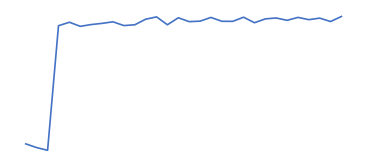

Reading left to right, what are all the values shown in this chart?

-140.2	-143.1	-145.1	-50.4	-47.7	-50.8	-49.5	-48.5	-47.4	-50.2	-49.6	-45.4	-43.6	-49.6	-44.3	-47.2	-46.9	-44.0	-47.0	-47.0	-43.9	-48.1	-45.1	-44.4	-46.2	-44.0	-45.7	-44.6	-47.1	-43.3